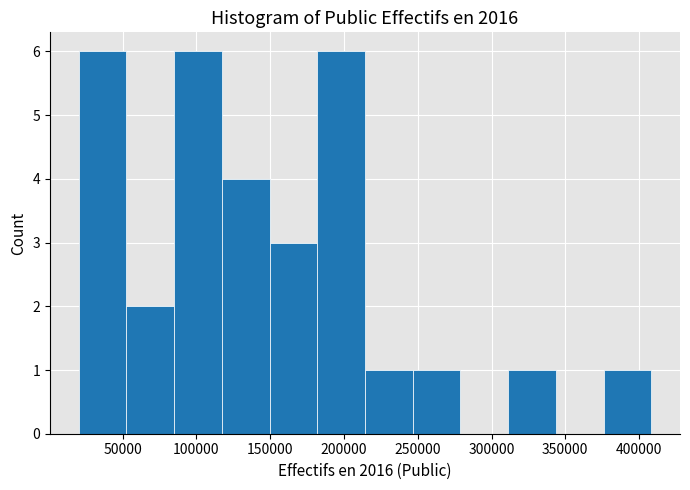

How tall is the bar that spans 150000 to 180000 on the x-axis? Neither the bar edges nor the heights are printed on the chart, so give them approximately, as read against the axes.

3